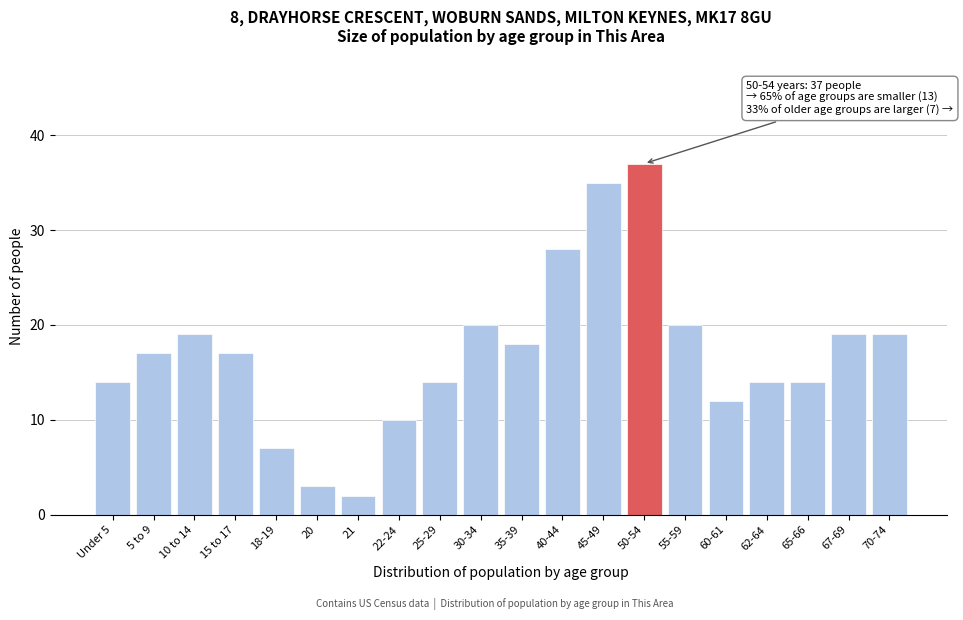

Reading right to left, what are all the values shown in this chart?

70-74=19	67-69=19	65-66=14	62-64=14	60-61=12	55-59=20	50-54=37	45-49=35	40-44=28	35-39=18	30-34=20	25-29=14	22-24=10	21=2	20=3	18-19=7	15 to 17=17	10 to 14=19	5 to 9=17	Under 5=14